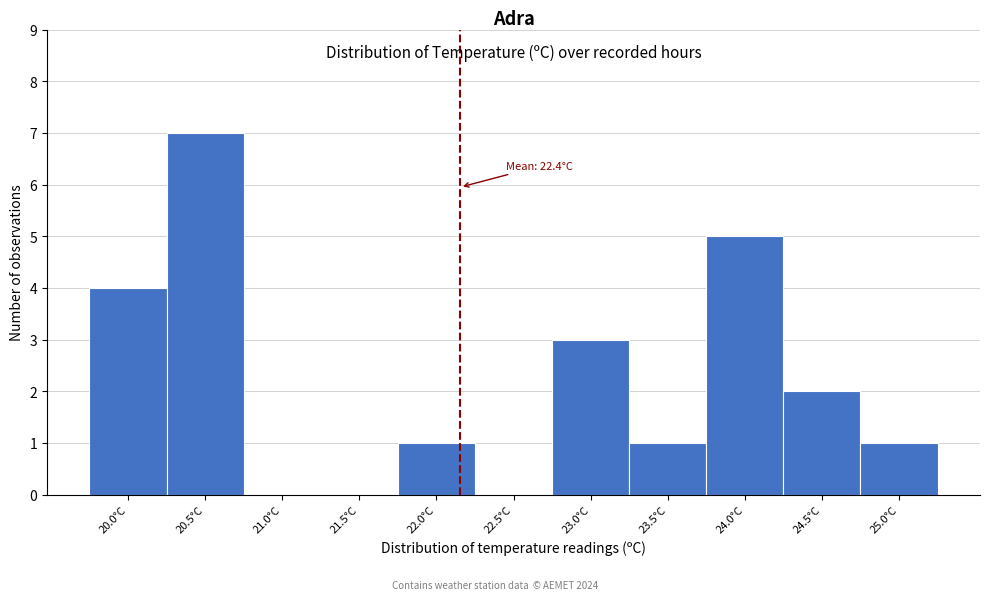

Reading left to right, what are all the values shown in this chart?

20.0°C=4	20.5°C=7	21.0°C=0	21.5°C=0	22.0°C=1	22.5°C=0	23.0°C=3	23.5°C=1	24.0°C=5	24.5°C=2	25.0°C=1